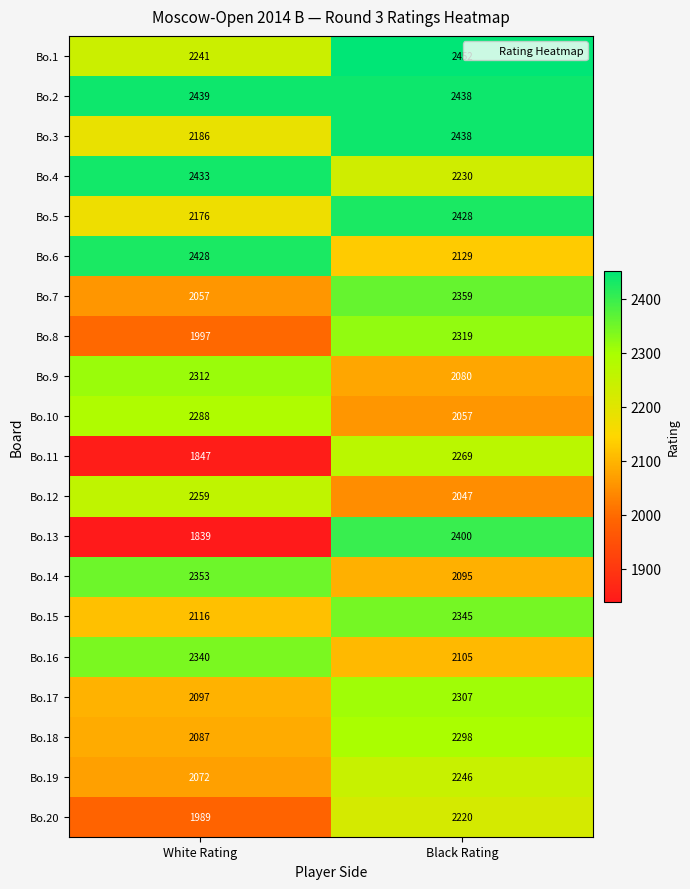

How many series are shown in this chart?

20